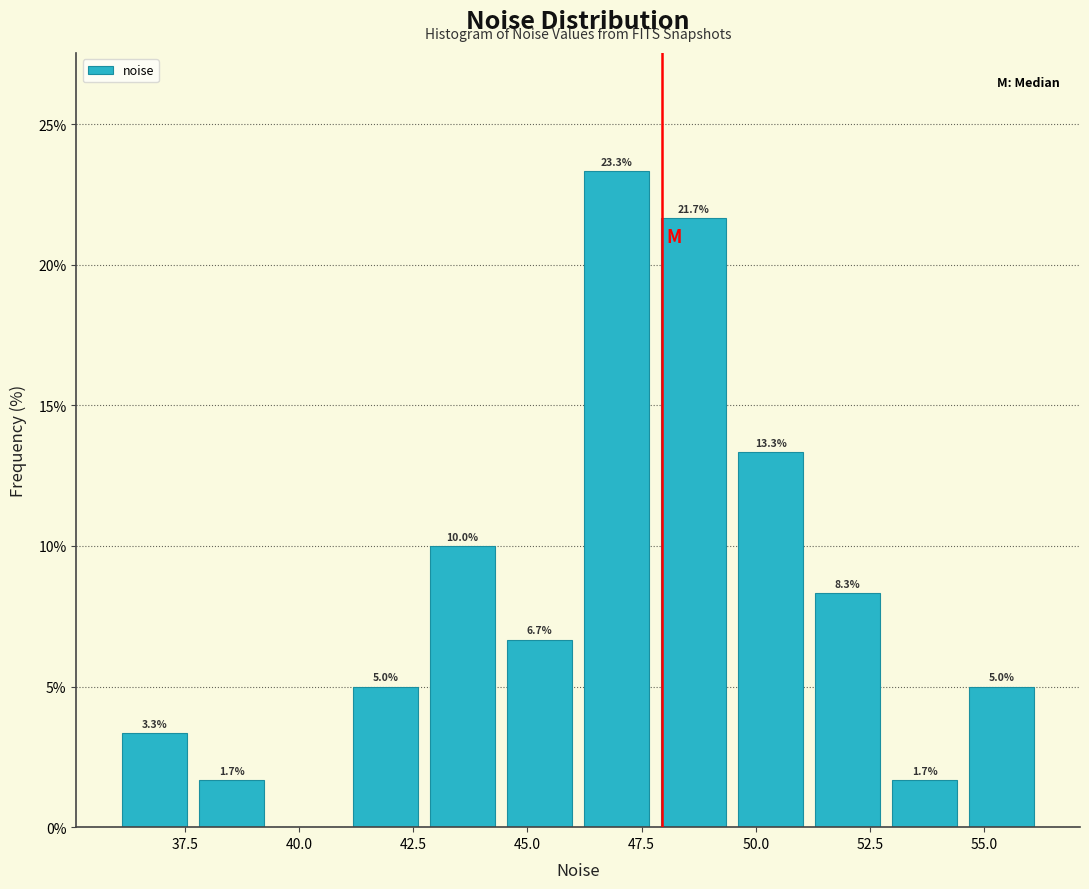

Around what value on the x-axis is the tallest bar? Give the approximate position of its centre, as read against the axis.

47.0